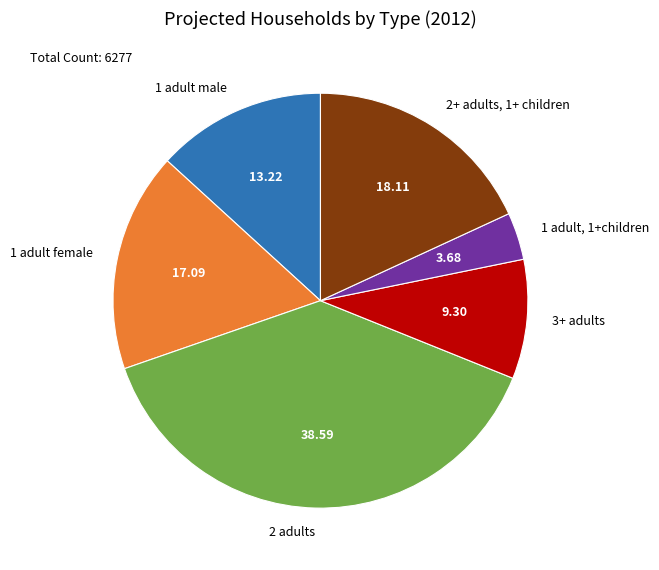

Which slice is the smallest?

1 adult, 1+children